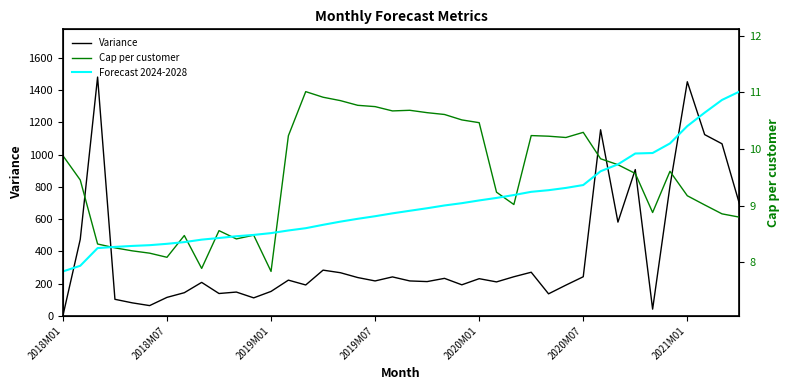

How many data points does each series have?

40